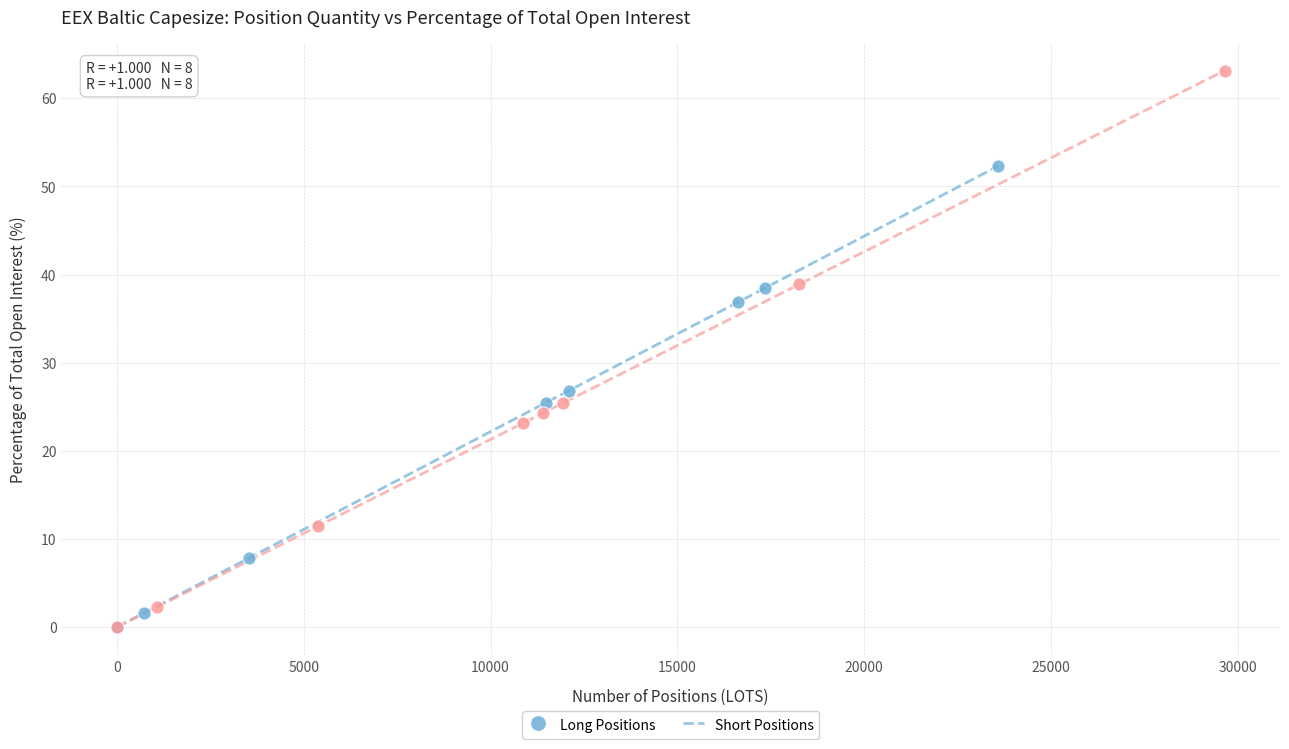

Which series has the largest Y range (max minus min)?

Short Positions